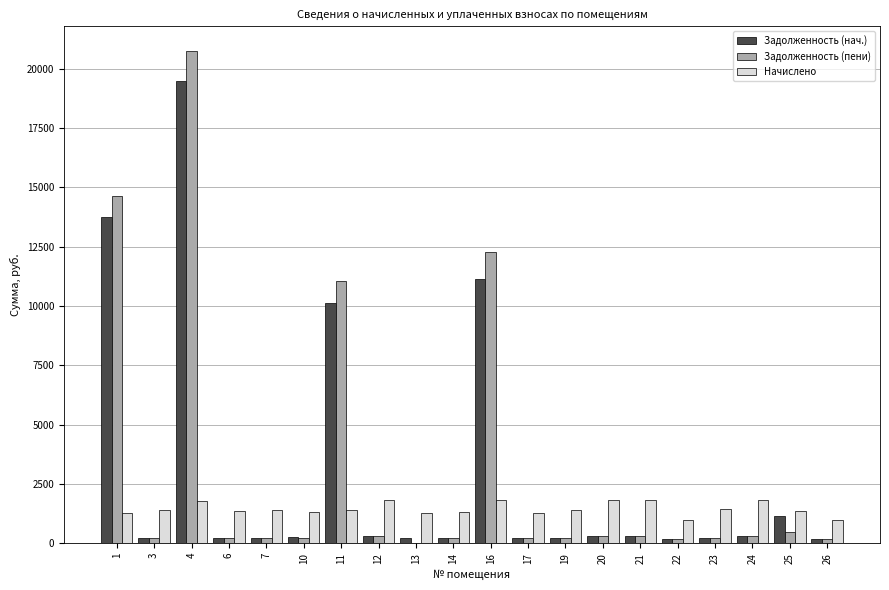

What is the greatest value displayed?

20742.2